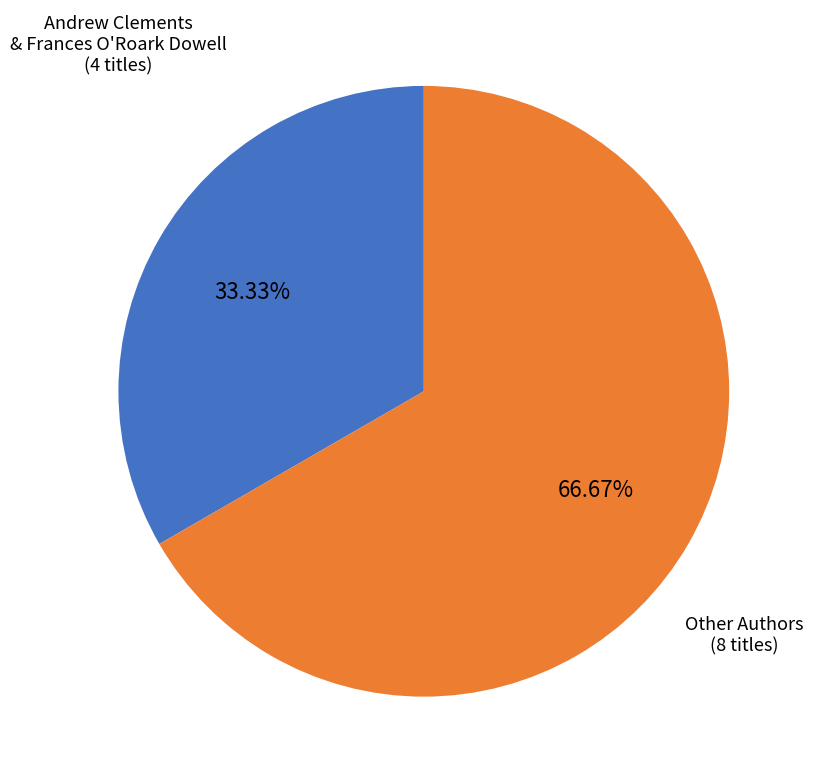

Count the number of slices in the pie.

2